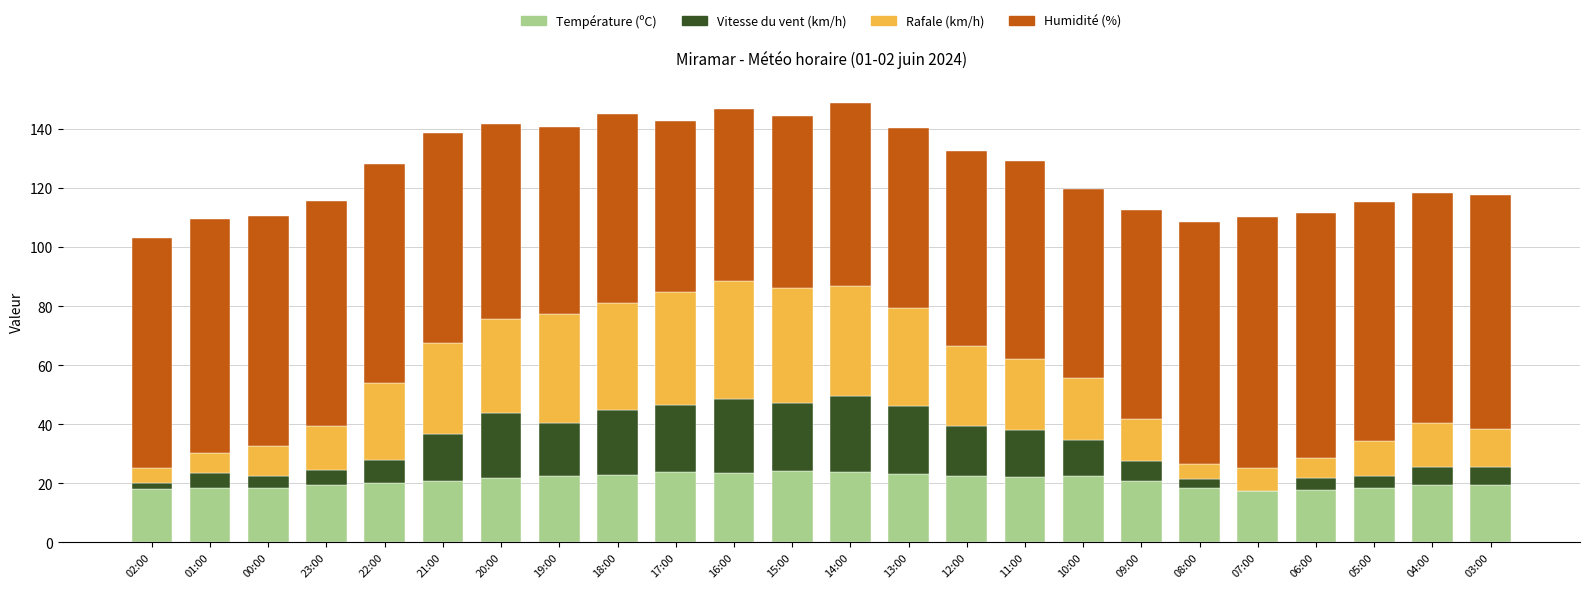

What is the maximum value for Température (ºC)?

24.3